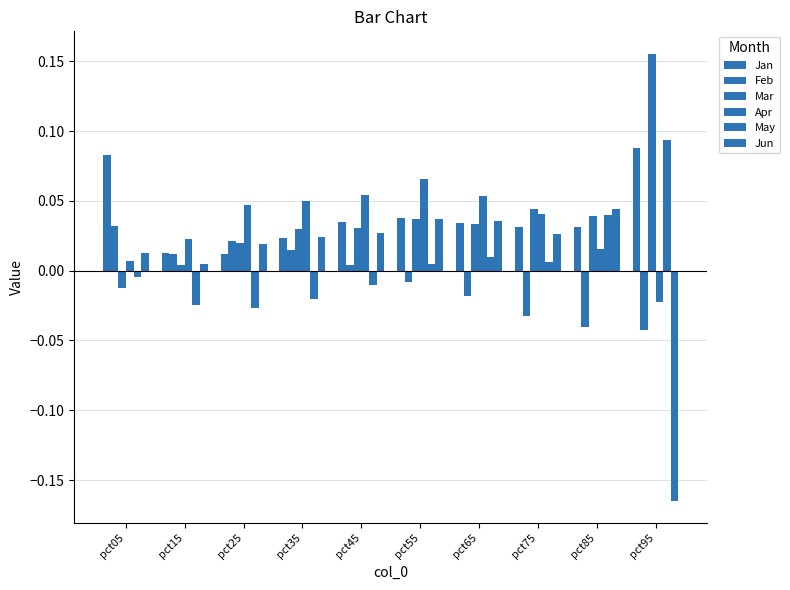

The Feb series shows -0.0 at pct65. True or false?

False